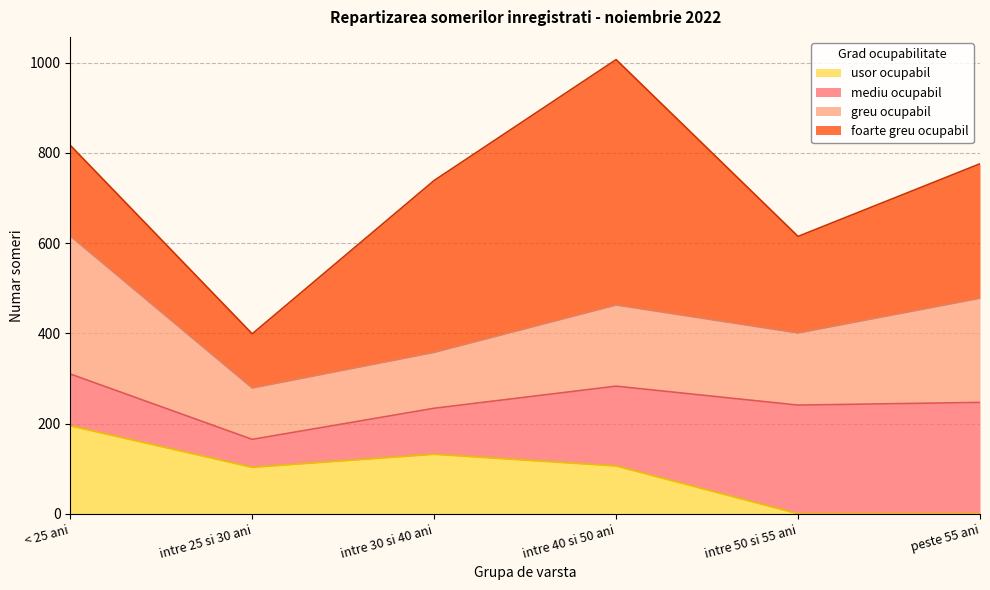

In mediu ocupabil, how many points are lower than both neighbors (excluding endpoints)?

1